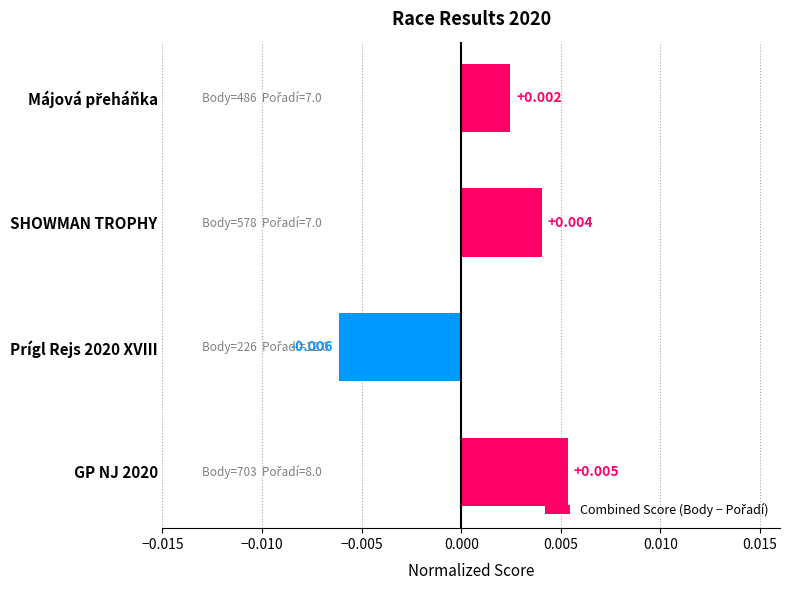

How many values are below zero?

1